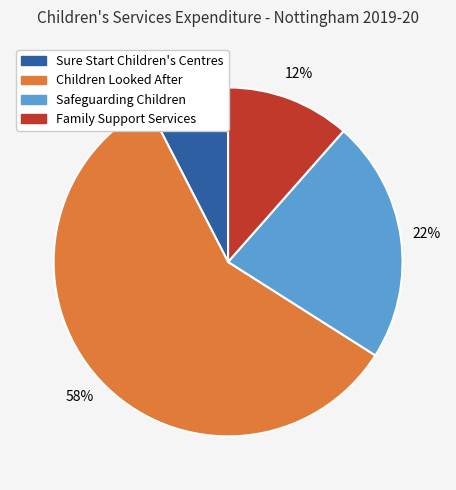

To the nearest percent, what is the difference between the Safeguarding Children and Children Looked After slice percentages?

36%